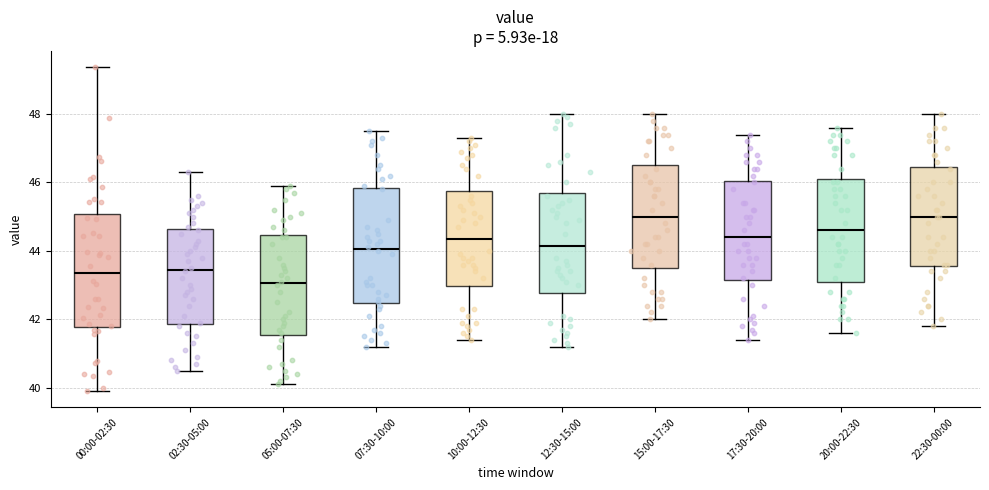

Reading left to right, read every box against the y-axis: the position of its median line, the range the box covers, and the ends of its whiskers. The values are not printed on the chart, so give them approximately, as read against the axis.

00:00-02:30: median 43.4, box 41.8 to 45.0, whiskers 40.0 to 49.4
02:30-05:00: median 43.4, box 41.8 to 44.6, whiskers 40.6 to 46.4
05:00-07:30: median 43.0, box 41.6 to 44.4, whiskers 40.2 to 46.0
07:30-10:00: median 44.0, box 42.4 to 45.8, whiskers 41.2 to 47.6
10:00-12:30: median 44.4, box 43.0 to 45.8, whiskers 41.4 to 47.4
12:30-15:00: median 44.2, box 42.8 to 45.8, whiskers 41.2 to 48.0
15:00-17:30: median 45.0, box 43.6 to 46.6, whiskers 42.0 to 48.0
17:30-20:00: median 44.4, box 43.2 to 46.0, whiskers 41.4 to 47.4
20:00-22:30: median 44.6, box 43.2 to 46.2, whiskers 41.6 to 47.6
22:30-00:00: median 45.0, box 43.6 to 46.4, whiskers 41.8 to 48.0